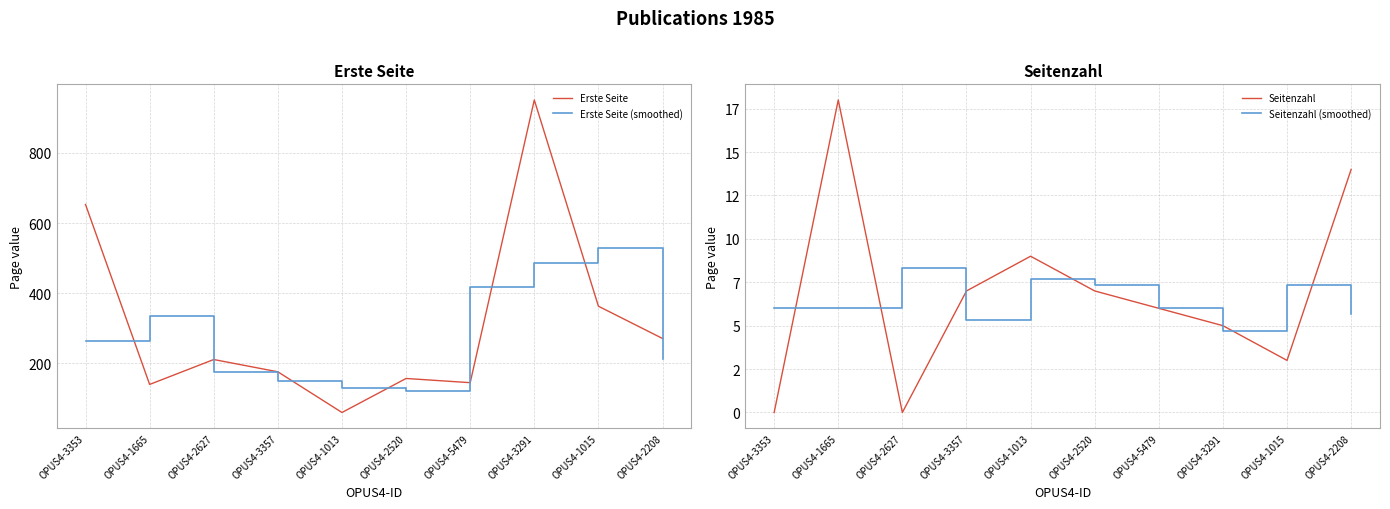

List the series in order of their peak value, lowest first.

Seitenzahl (smoothed), Seitenzahl, Erste Seite (smoothed), Erste Seite